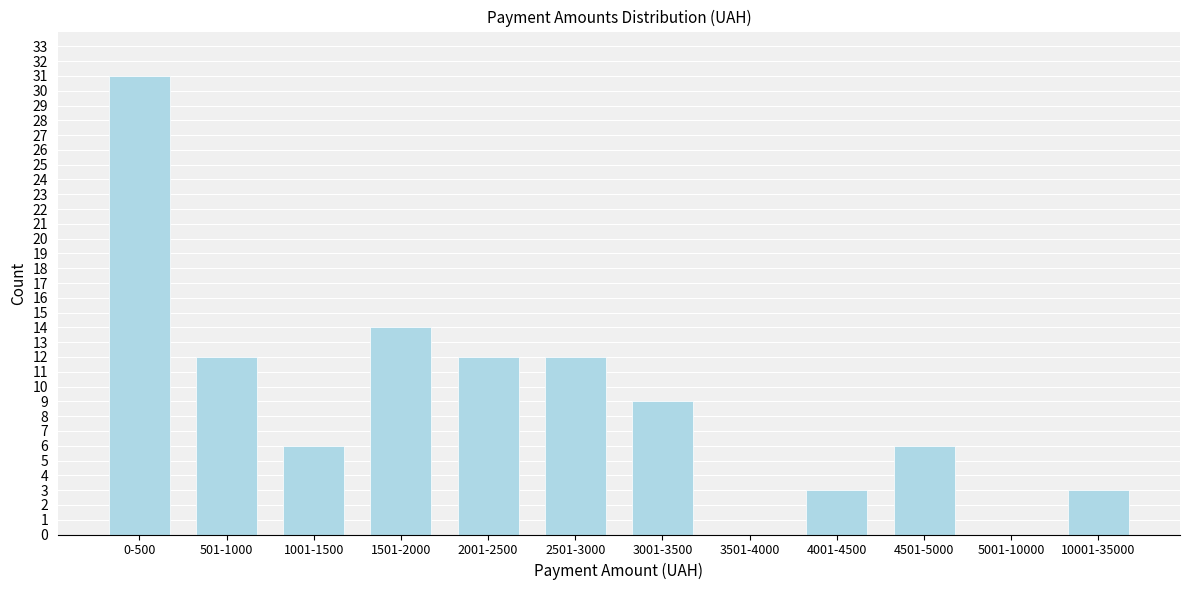

Reading left to right, what are all the values shown in this chart?

0-500=31	501-1000=12	1001-1500=6	1501-2000=14	2001-2500=12	2501-3000=12	3001-3500=9	3501-4000=0	4001-4500=3	4501-5000=6	5001-10000=0	10001-35000=3